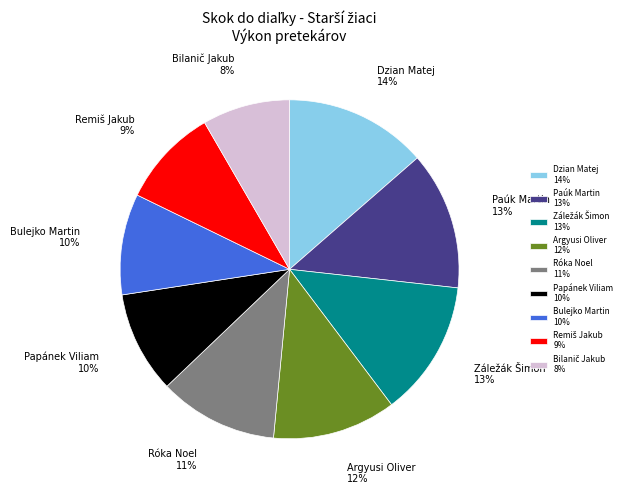

How many segments does this pie chart have?

9